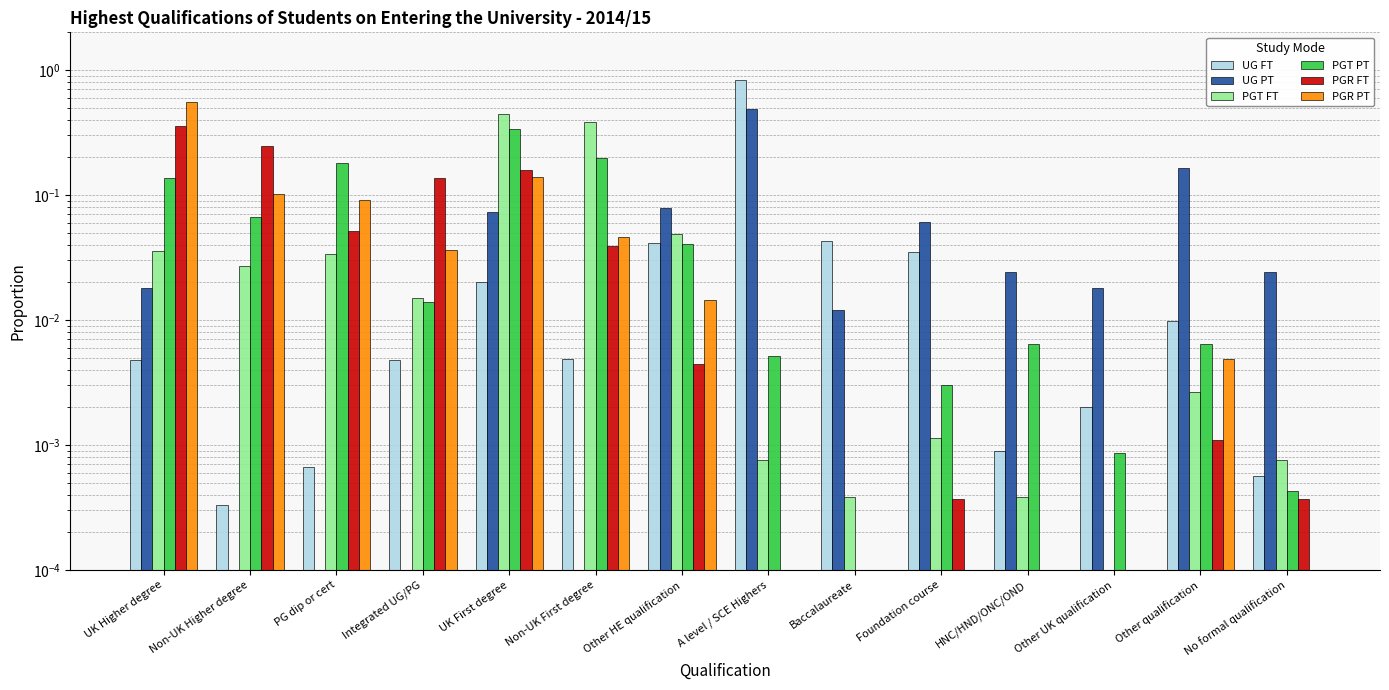

What is the label of the 9th bar from the right?

Non-UK First degree